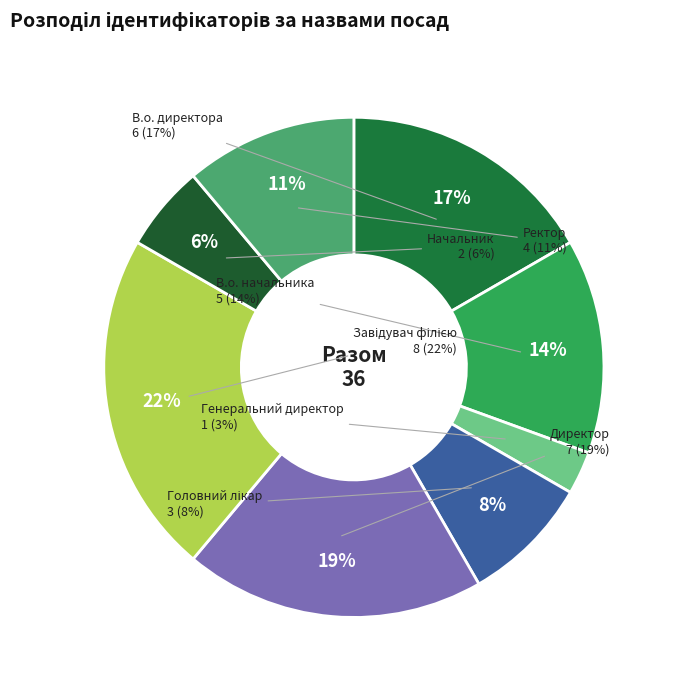

Count the number of slices in the pie.

8